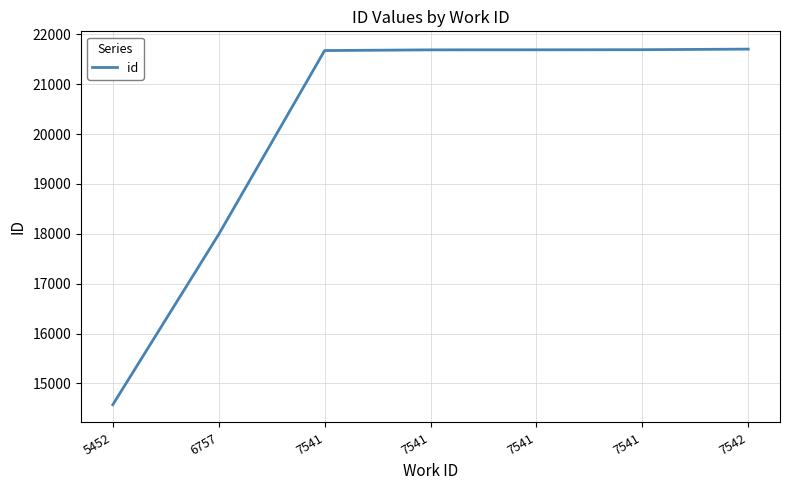

How many categories are shown in the chart?

7